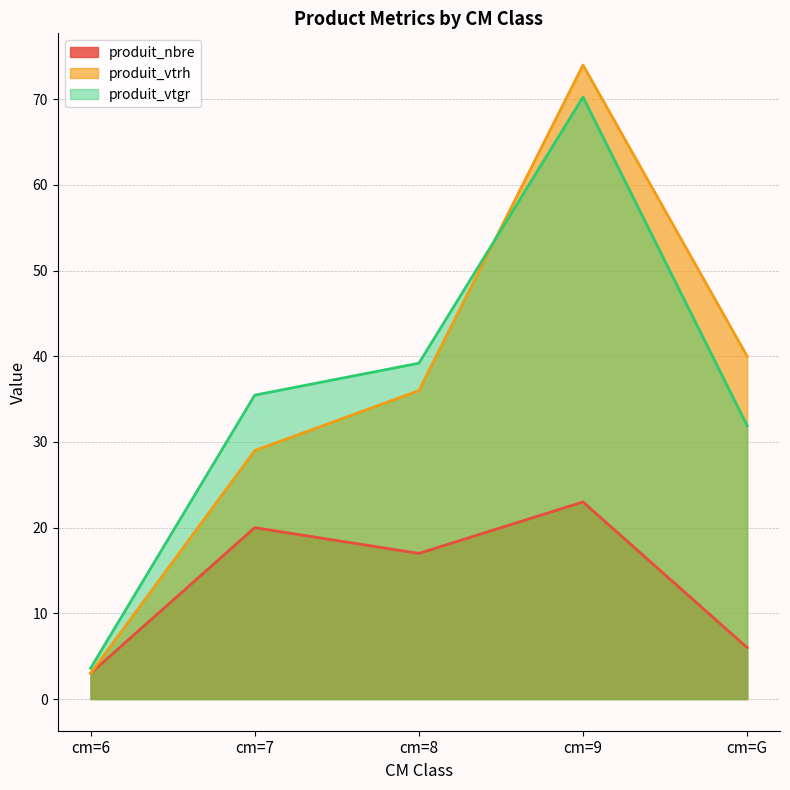

Between cm=7 and cm=8, which is larger?

cm=7